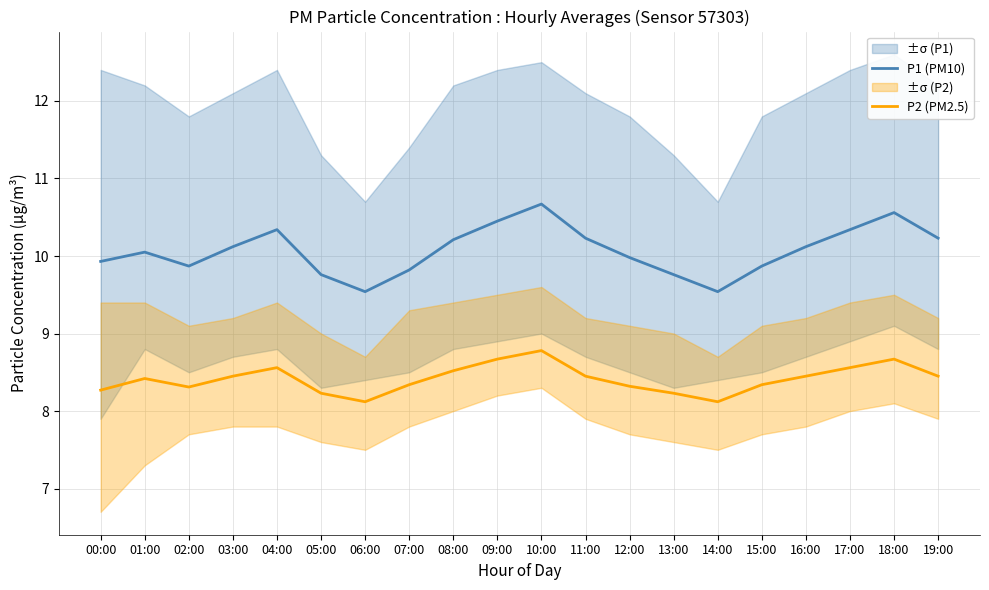

Rank the categories by P1 (PM10) value from lowest to highest.

06:00, 14:00, 05:00, 13:00, 07:00, 02:00, 15:00, 00:00, 12:00, 01:00, 03:00, 16:00, 08:00, 11:00, 19:00, 04:00, 17:00, 09:00, 18:00, 10:00